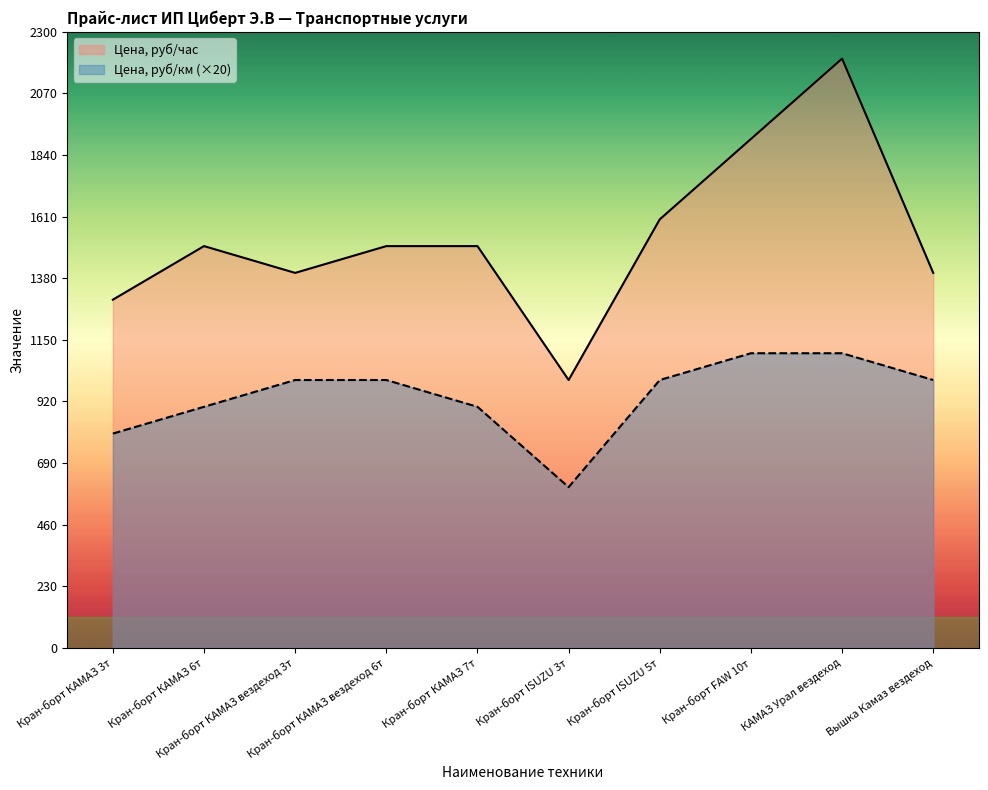

At how many categories does at least one series exceed 1430?

6